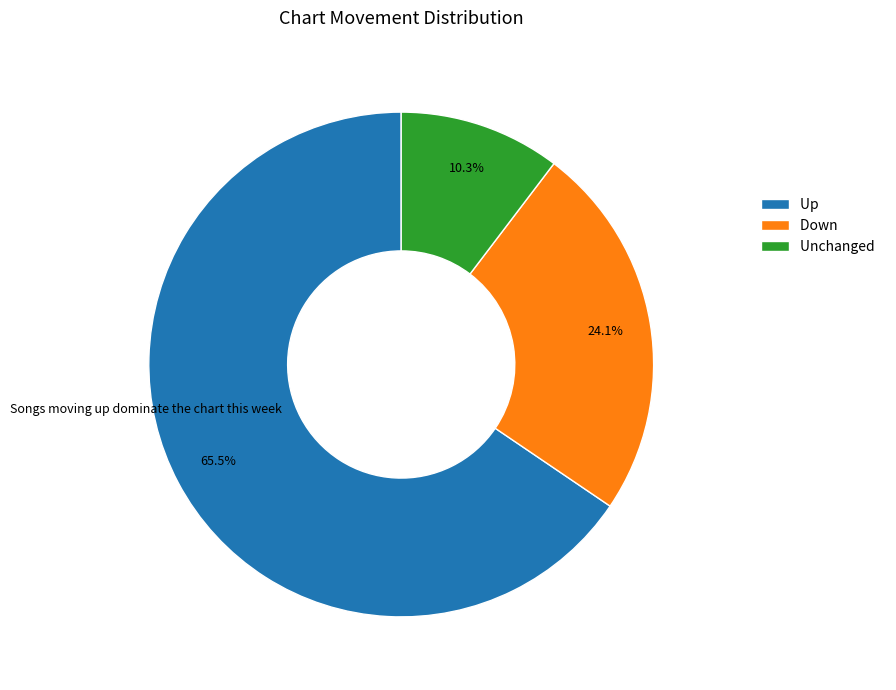

To the nearest percent, what is the difference between the largest and smallest slice percentages?

55%